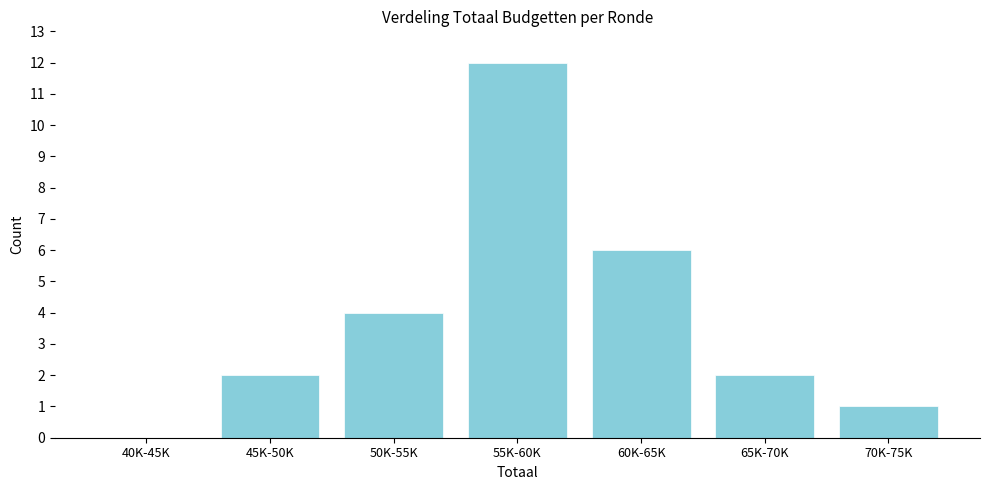

Reading left to right, list all the values displayed in this chart.

40K-45K=0	45K-50K=2	50K-55K=4	55K-60K=12	60K-65K=6	65K-70K=2	70K-75K=1